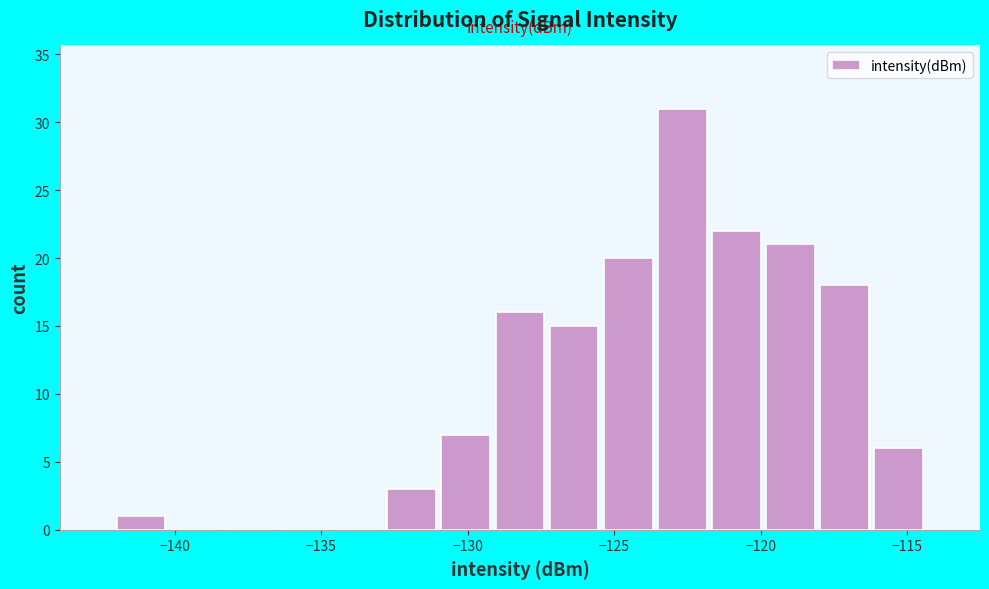

Read against the x-axis, roughly where is the centre of the tallest bar?

-122.5